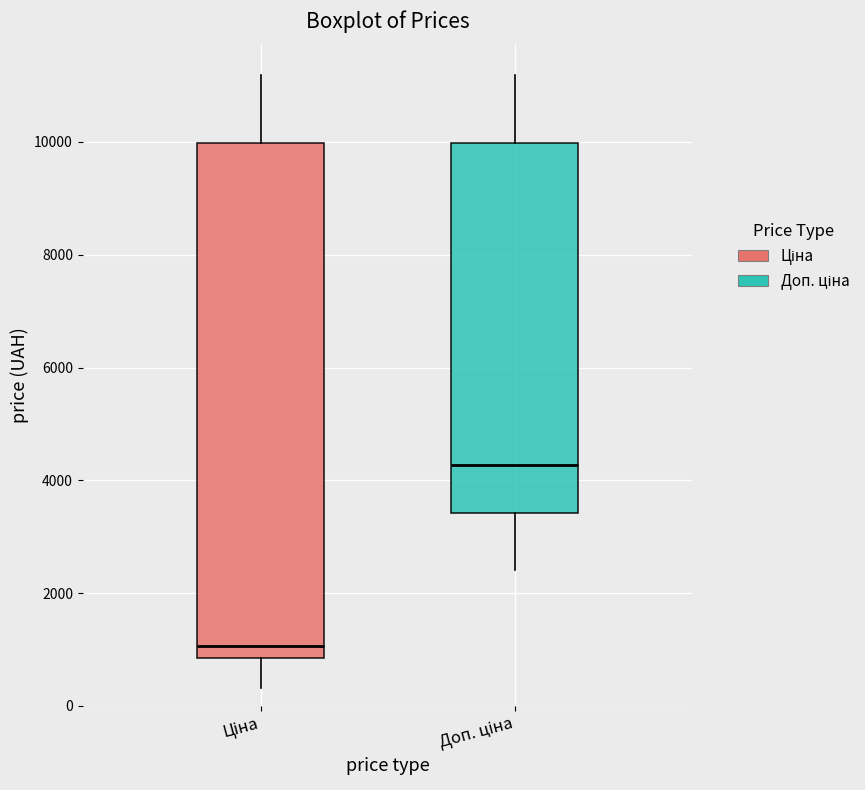

Reading left to right, read every box against the y-axis: the position of its median line, the range the box covers, and the ends of its whiskers. The values are not printed on the chart, so give them approximately, as read against the axis.

Ціна: median 1000, box 800 to 10000, whiskers 400 to 11200
Доп. ціна: median 4200, box 3400 to 10000, whiskers 2400 to 11200